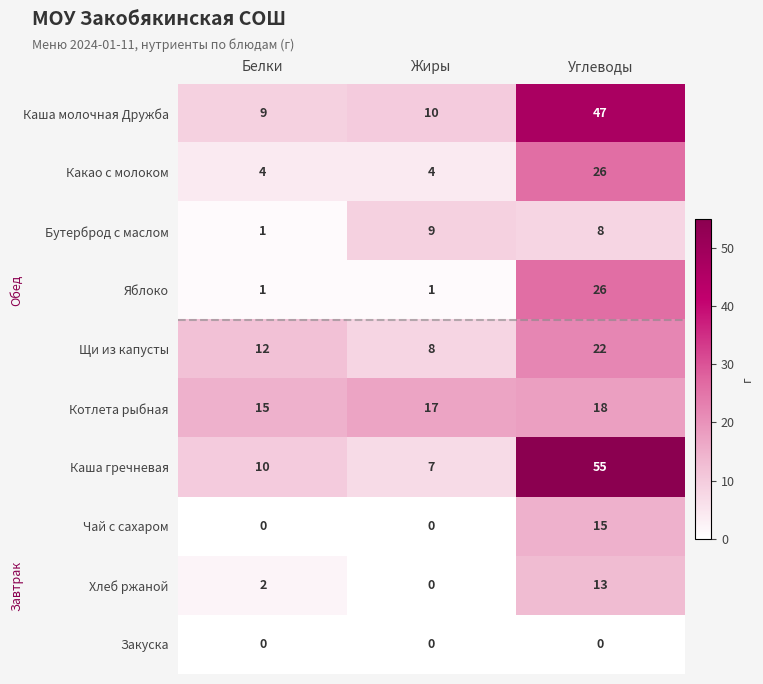

Reading left to right, what are all the values shown in this chart?

Каша молочная Дружба: Белки=9	Жиры=10	Углеводы=47
Какао с молоком: Белки=4	Жиры=4	Углеводы=26
Бутерброд с маслом: Белки=1	Жиры=9	Углеводы=8
Яблоко: Белки=1	Жиры=1	Углеводы=26
Щи из капусты: Белки=12	Жиры=8	Углеводы=22
Котлета рыбная: Белки=15	Жиры=17	Углеводы=18
Каша гречневая: Белки=10	Жиры=7	Углеводы=55
Чай с сахаром: Белки=0	Жиры=0	Углеводы=15
Хлеб ржаной: Белки=2	Жиры=0	Углеводы=13
Закуска: Белки=0	Жиры=0	Углеводы=0